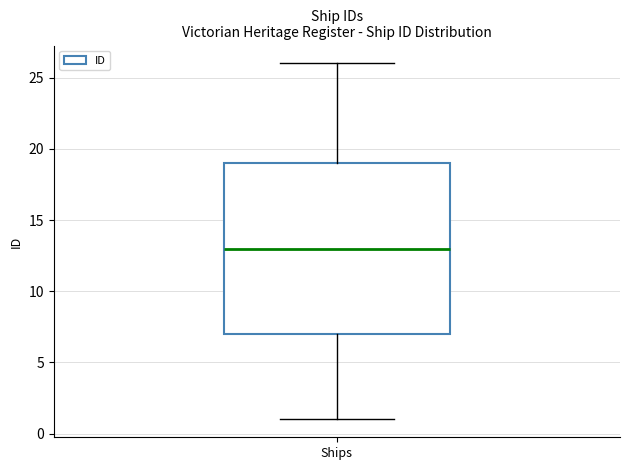

Read this box plot against the y-axis: the position of the median line, the range covered by the box, and the ends of both whiskers. The values are not printed on the chart, so give them approximately, as read against the axis.

median 13, box 7 to 19, whiskers 1 to 26